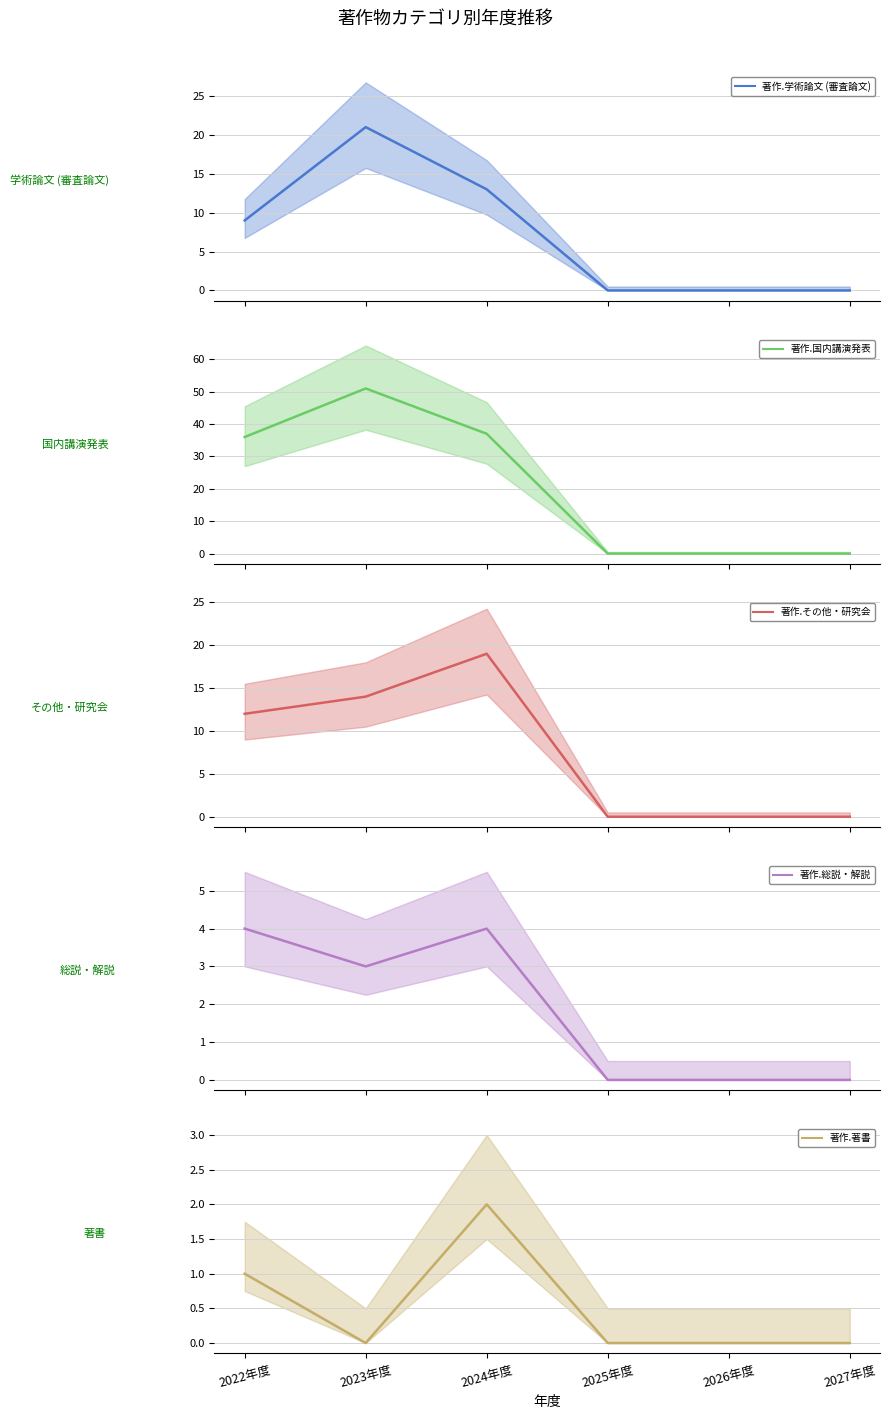

True or false: 著作.学術論文 (審査論文) (mean) and 著作.著書 (mean) cross at least once.

False